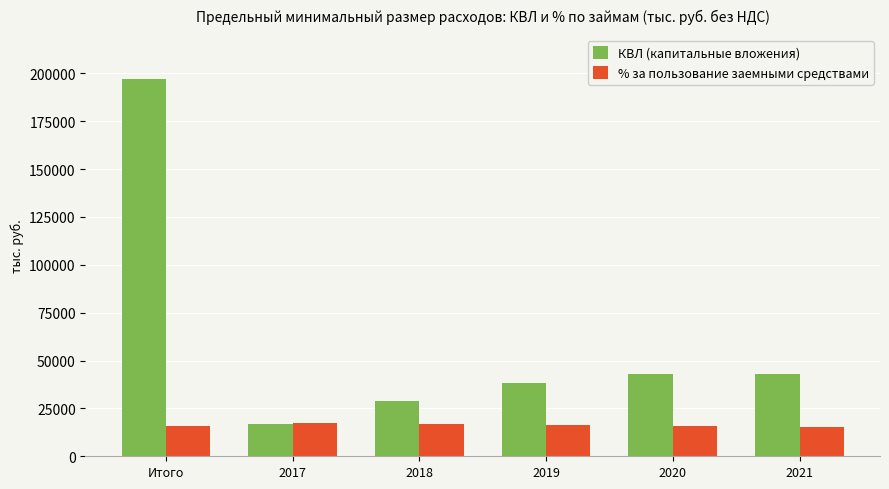

What is the approximate value of % за пользование заемными средствами at 2020?

15840.8